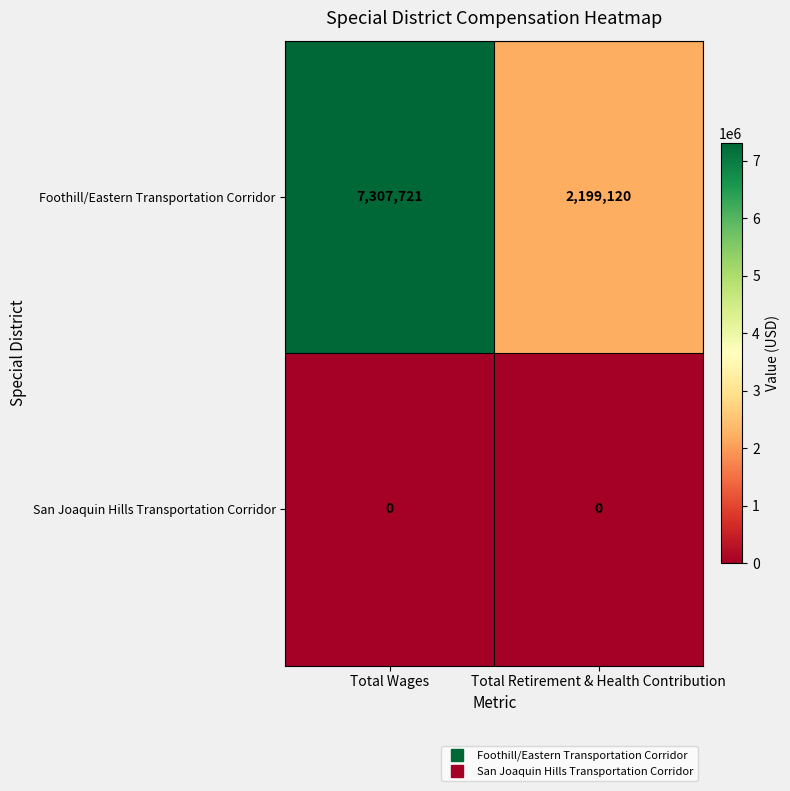

The Foothill/Eastern Transportation Corridor series shows 3583214 at Total Wages. True or false?

False